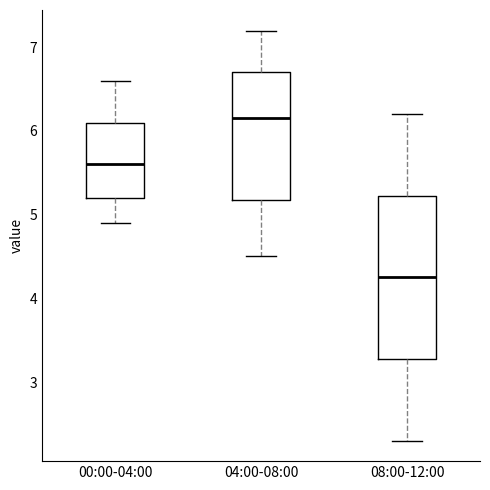

Comparing the boxes themselves (not the whiskers), which one is the tallest?

08:00-12:00